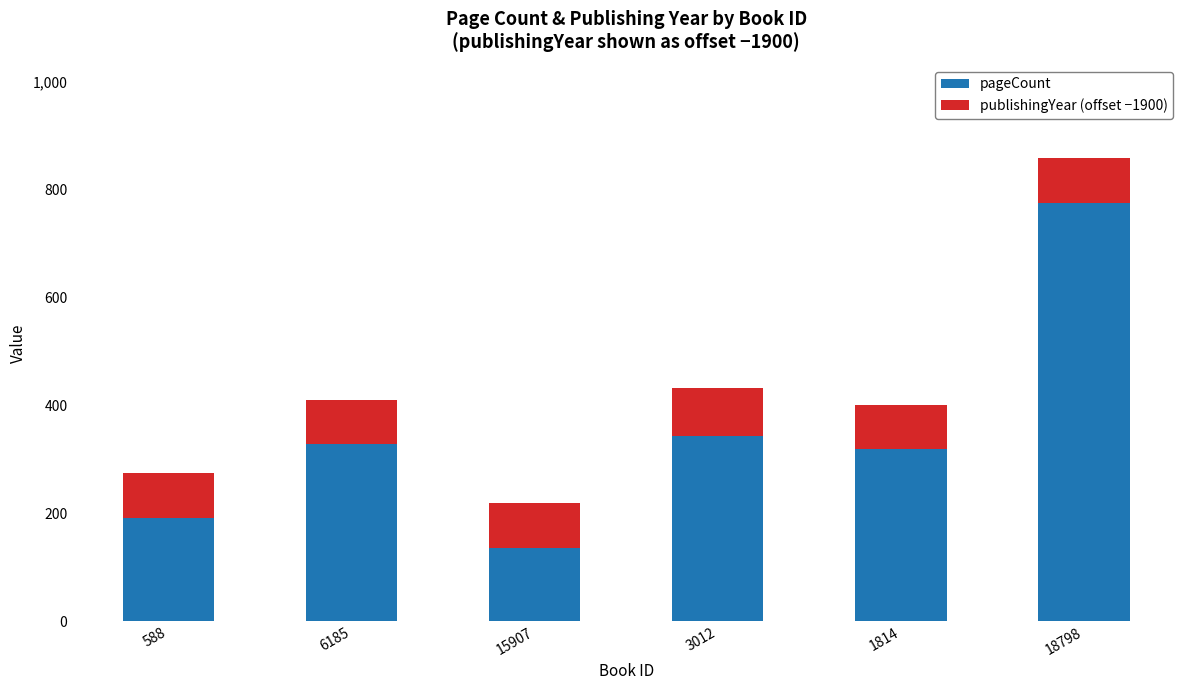

What is the minimum value for pageCount?

136